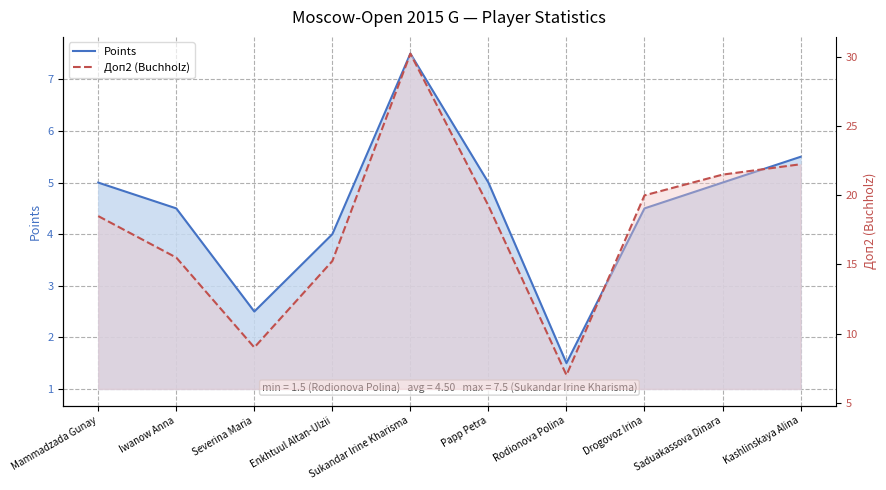

Which category has the highest value in the Доп2 (Buchholz) series?

Sukandar Irine Kharisma